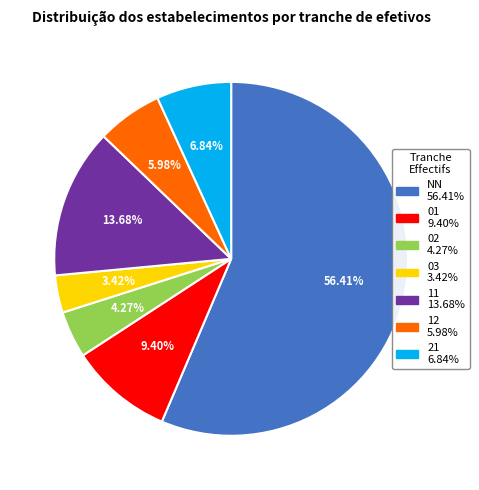

To the nearest percent, what is the average slice percentage?

14%